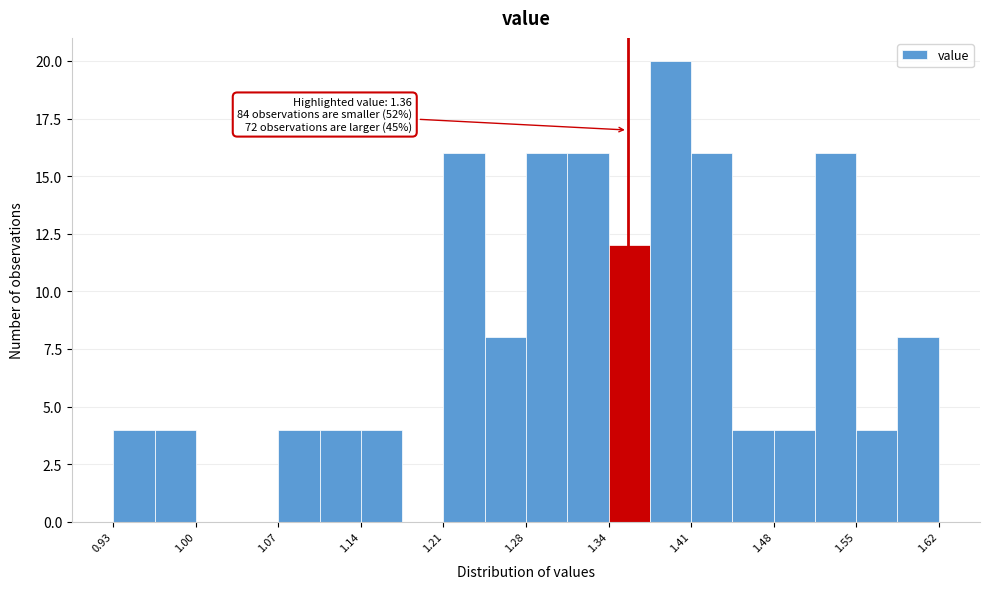

Read against the x-axis, roughly where is the centre of the tallest bar?

1.40